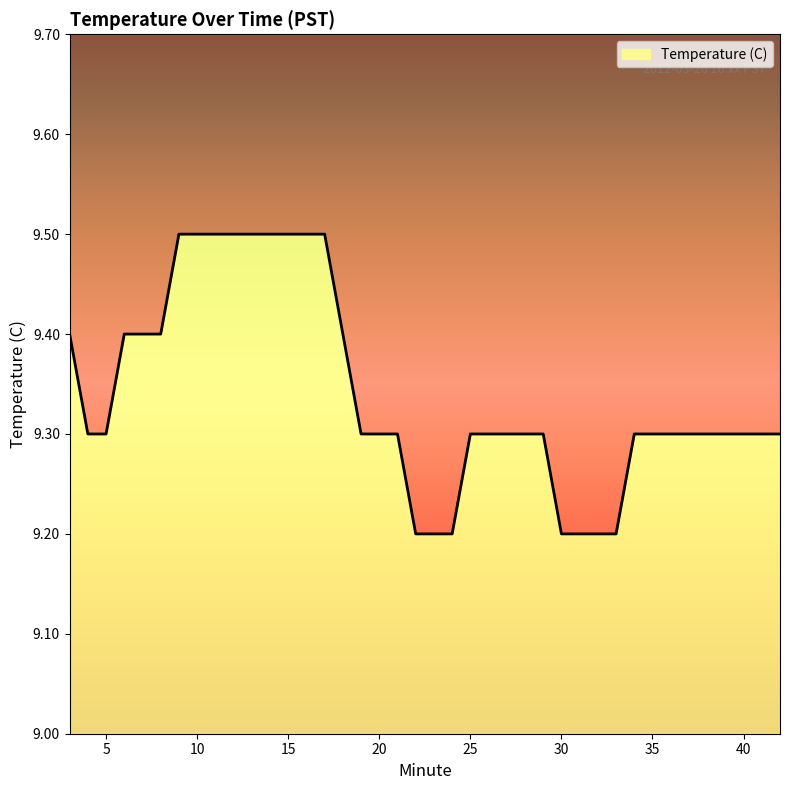

List the labels in order of value, largest first.

9, 10, 11, 12, 13, 14, 15, 16, 17, 3, 6, 7, 8, 18, 4, 5, 19, 20, 21, 25, 26, 27, 28, 29, 34, 35, 36, 37, 38, 39, 40, 41, 42, 22, 23, 24, 30, 31, 32, 33